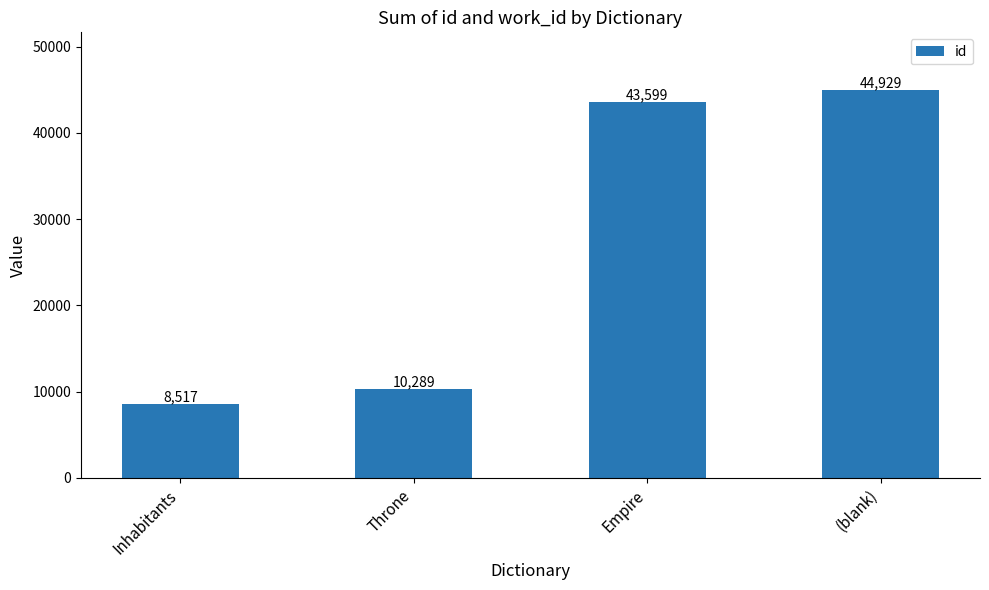

What is the value of the 4th bar from the left?

44929